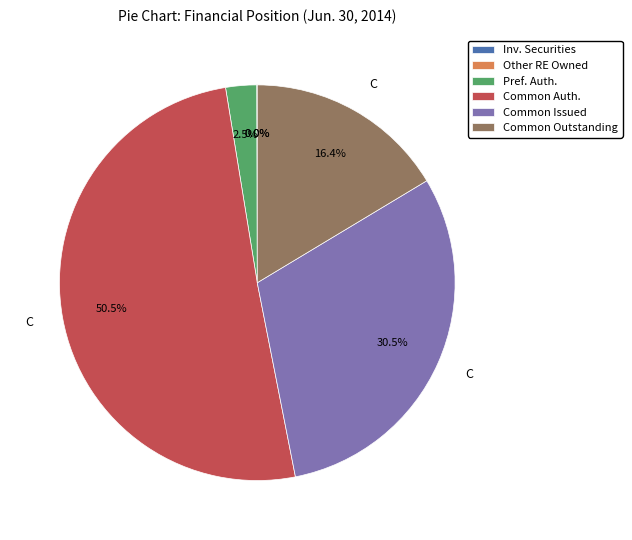

Is there any slice that represents more than half of the pie?

Yes